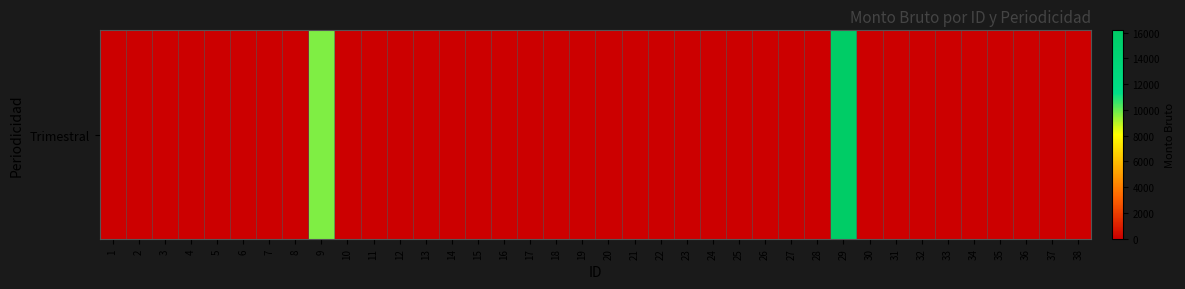

Count the number of data series in this chart.

1